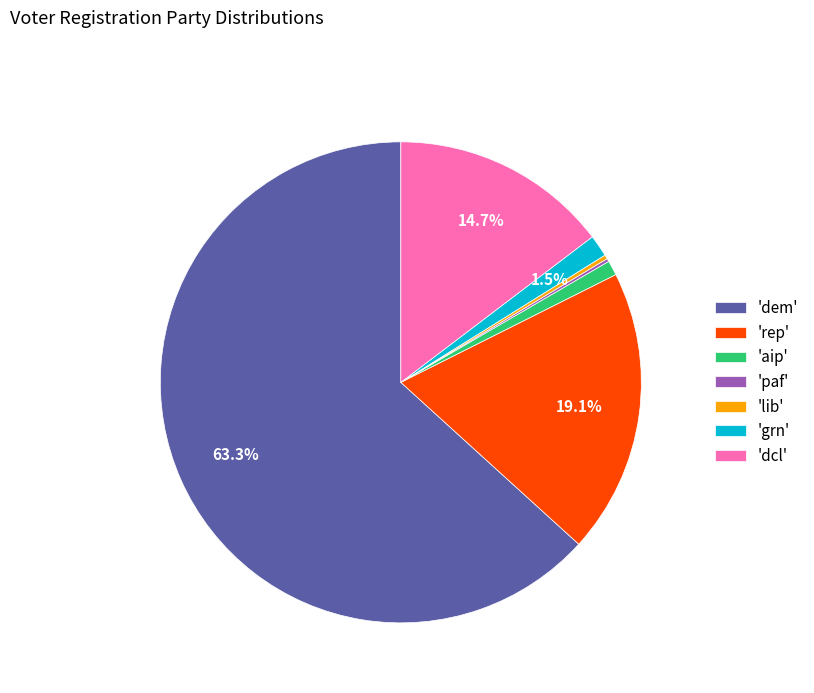

Which slice is the largest?

'dem'